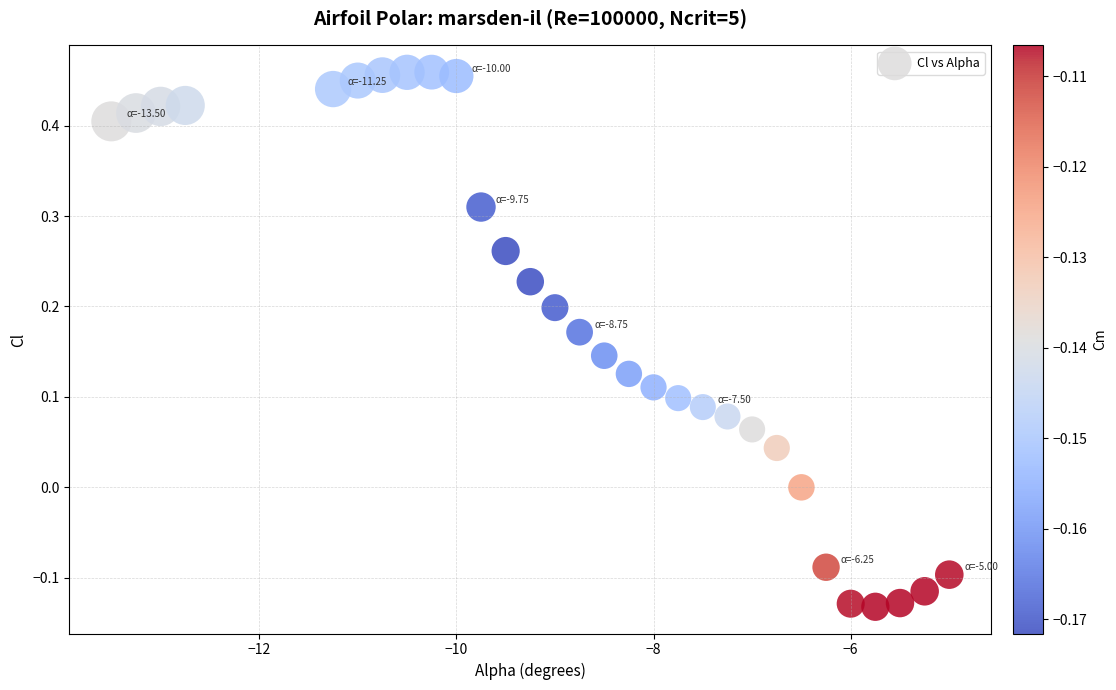

What is the range of X values (max minus min)?

8.5